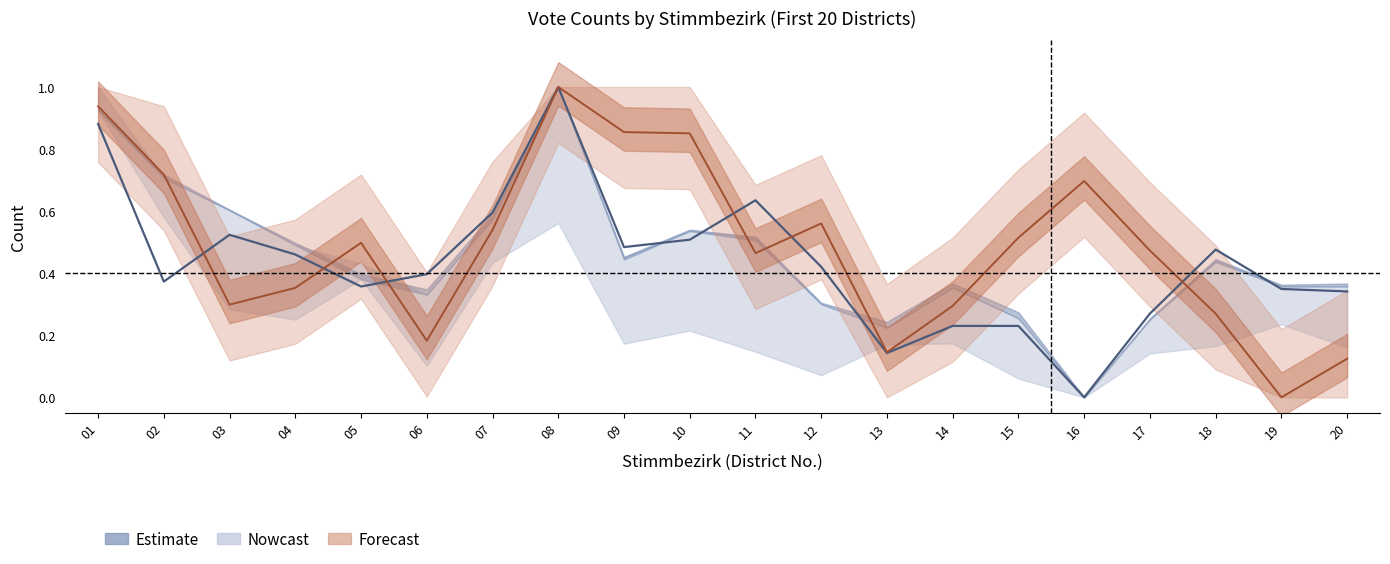

List the labels in order of value, smallest first.

16, 13, 14, 15, 17, 20, 19, 05, 02, 06, 12, 04, 18, 09, 10, 03, 07, 11, 01, 08